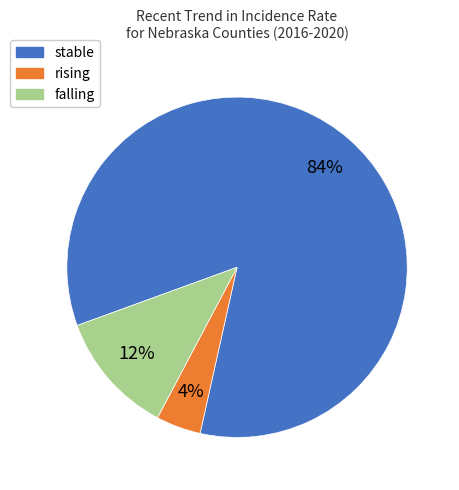

What is the smallest slice in the pie chart?

rising